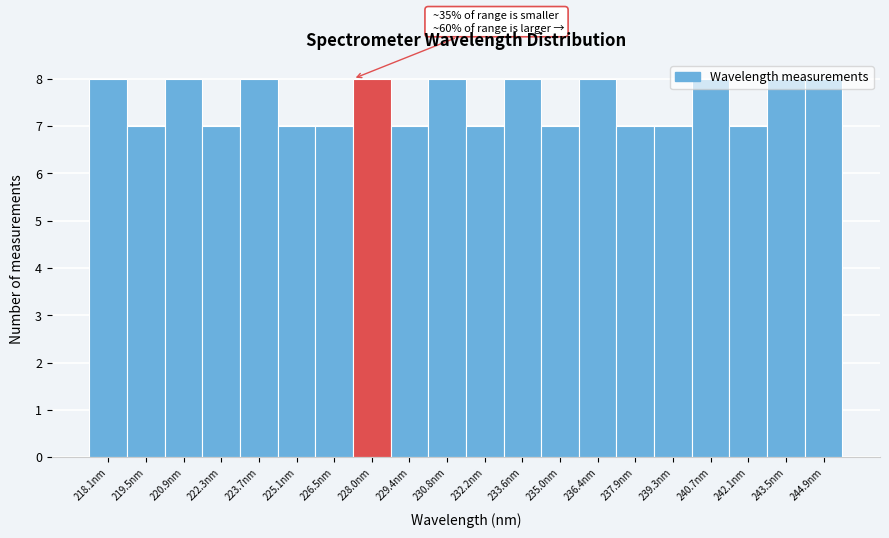

What is the label of the 12th bar from the right?

229.4nm